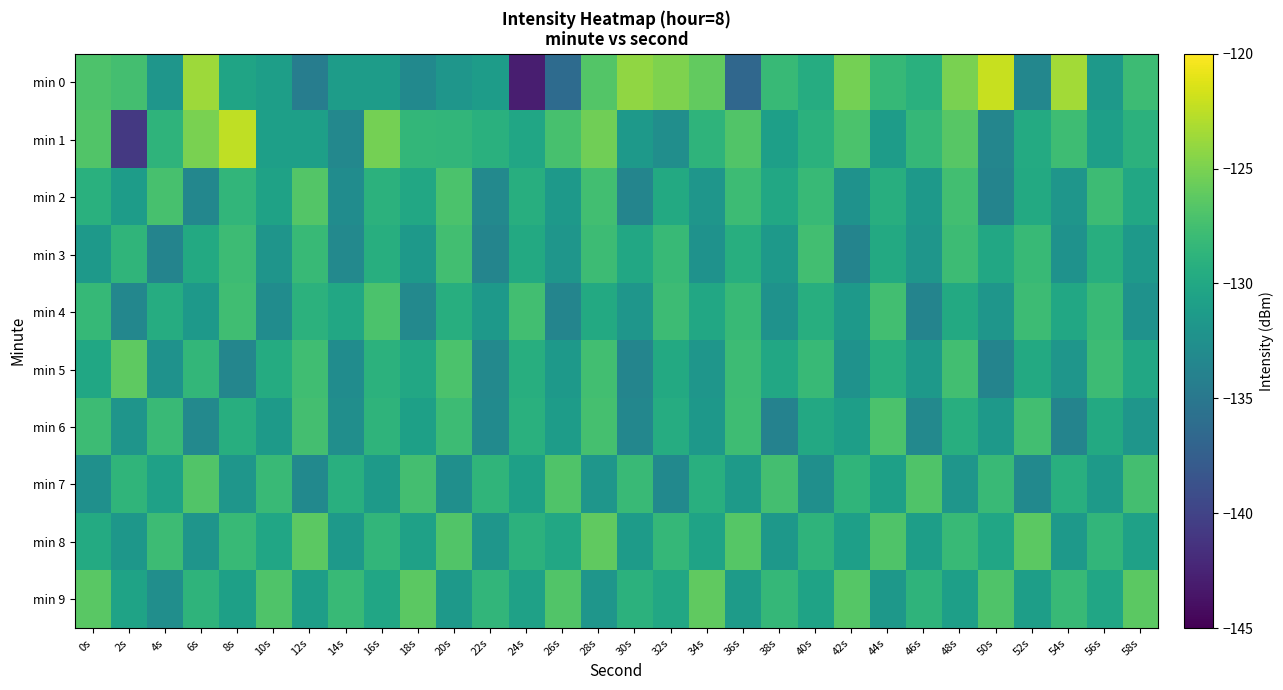

Reading right to left, what are all the values shown in this chart?

min 0: 58s=-127.8	56s=-131.6	54s=-123.5	52s=-133.4	50s=-122.1	48s=-125.0	46s=-129.1	44s=-128.2	42s=-125.2	40s=-129.6	38s=-128.2	36s=-136.7	34s=-126.0	32s=-124.9	30s=-124.2	28s=-126.7	26s=-136.2	24s=-142.9	22s=-131.2	20s=-131.8	18s=-133.1	16s=-131.2	14s=-131.2	12s=-134.4	10s=-131.0	8s=-130.4	6s=-123.6	4s=-131.9	2s=-127.5	0s=-126.9
min 1: 58s=-128.9	56s=-130.9	54s=-127.8	52s=-129.7	50s=-133.6	48s=-126.5	46s=-128.3	44s=-131.2	42s=-127.1	40s=-129.0	38s=-130.9	36s=-126.8	34s=-128.7	32s=-132.6	30s=-131.5	28s=-125.4	26s=-127.3	24s=-130.2	22s=-129.1	20s=-128.5	18s=-128.4	16s=-125.2	14s=-133.3	12s=-130.9	10s=-130.9	8s=-122.4	6s=-125.0	4s=-128.7	2s=-140.9	0s=-126.8
min 2: 58s=-130.0	56s=-127.9	54s=-131.9	52s=-129.8	50s=-133.7	48s=-127.6	46s=-131.5	44s=-129.3	42s=-132.2	40s=-128.1	38s=-130.0	36s=-127.9	34s=-131.9	32s=-129.8	30s=-133.7	28s=-127.6	26s=-131.4	24s=-129.3	22s=-133.2	20s=-127.1	18s=-130.0	16s=-128.9	14s=-132.8	12s=-126.7	10s=-130.6	8s=-128.5	6s=-133.4	4s=-127.3	2s=-131.2	0s=-129.1
min 3: 58s=-131.5	56s=-129.3	54s=-132.2	52s=-128.1	50s=-130.0	48s=-127.9	46s=-131.9	44s=-129.8	42s=-133.7	40s=-127.6	38s=-131.5	36s=-129.3	34s=-132.2	32s=-128.1	30s=-130.0	28s=-127.9	26s=-131.9	24s=-129.8	22s=-133.7	20s=-127.6	18s=-131.4	16s=-129.3	14s=-133.2	12s=-128.1	10s=-132.0	8s=-127.9	6s=-129.8	4s=-133.7	2s=-128.6	0s=-131.5
min 4: 58s=-132.2	56s=-128.1	54s=-130.0	52s=-127.9	50s=-131.9	48s=-129.8	46s=-133.7	44s=-127.6	42s=-131.5	40s=-129.3	38s=-132.2	36s=-128.1	34s=-130.0	32s=-127.9	30s=-131.9	28s=-129.8	26s=-133.7	24s=-127.6	22s=-131.4	20s=-129.3	18s=-133.2	16s=-127.1	14s=-130.0	12s=-128.9	10s=-132.8	8s=-127.7	6s=-131.6	4s=-129.5	2s=-133.4	0s=-128.3
min 5: 58s=-130.0	56s=-127.9	54s=-131.9	52s=-129.8	50s=-133.7	48s=-127.6	46s=-131.5	44s=-129.3	42s=-132.2	40s=-128.1	38s=-130.0	36s=-127.9	34s=-131.9	32s=-129.8	30s=-133.7	28s=-127.6	26s=-131.4	24s=-129.3	22s=-133.2	20s=-127.1	18s=-130.0	16s=-128.9	14s=-132.8	12s=-127.7	10s=-129.6	8s=-133.5	6s=-128.4	4s=-132.3	2s=-126.2	0s=-130.1
min 6: 58s=-131.9	56s=-129.8	54s=-133.7	52s=-127.6	50s=-131.5	48s=-129.3	46s=-133.2	44s=-127.1	42s=-131.0	40s=-129.9	38s=-133.9	36s=-127.8	34s=-131.7	32s=-129.6	30s=-133.4	28s=-127.3	26s=-131.2	24s=-129.1	22s=-133.0	20s=-127.9	18s=-130.8	16s=-128.7	14s=-132.6	12s=-127.5	10s=-131.4	8s=-129.3	6s=-133.2	4s=-128.1	2s=-132.0	0s=-127.9
min 7: 58s=-127.5	56s=-131.3	54s=-129.2	52s=-133.1	50s=-128.0	48s=-131.9	46s=-126.9	44s=-130.8	42s=-128.7	40s=-132.6	38s=-127.5	36s=-131.3	34s=-129.2	32s=-133.1	30s=-128.0	28s=-131.9	26s=-126.9	24s=-130.8	22s=-128.7	20s=-132.6	18s=-127.5	16s=-131.3	14s=-129.2	12s=-133.1	10s=-128.0	8s=-131.9	6s=-126.8	4s=-130.7	2s=-128.6	0s=-132.5
min 8: 58s=-130.7	56s=-128.6	54s=-131.5	52s=-126.3	50s=-130.2	48s=-128.1	46s=-131.0	44s=-126.9	42s=-130.9	40s=-128.8	38s=-131.7	36s=-126.6	34s=-130.5	32s=-128.3	30s=-131.2	28s=-126.1	26s=-130.0	24s=-128.9	22s=-131.9	20s=-126.8	18s=-130.7	16s=-128.6	14s=-131.4	12s=-126.3	10s=-130.2	8s=-128.1	6s=-132.0	4s=-127.9	2s=-131.8	0s=-129.7
min 9: 58s=-126.3	56s=-130.2	54s=-128.1	52s=-131.0	50s=-126.9	48s=-130.9	46s=-128.8	44s=-131.7	42s=-126.6	40s=-130.5	38s=-128.3	36s=-131.2	34s=-126.1	32s=-130.0	30s=-128.9	28s=-131.9	26s=-126.8	24s=-130.7	22s=-128.6	20s=-131.4	18s=-126.3	16s=-130.2	14s=-128.1	12s=-131.0	10s=-126.9	8s=-130.8	6s=-128.7	4s=-132.6	2s=-130.5	0s=-126.4